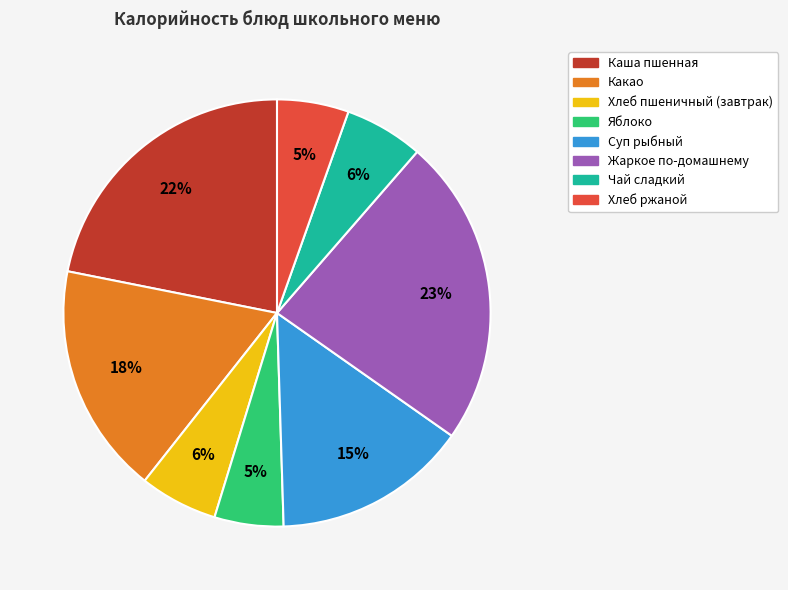

What percentage is the Каша пшенная slice, to the nearest percent?

22%